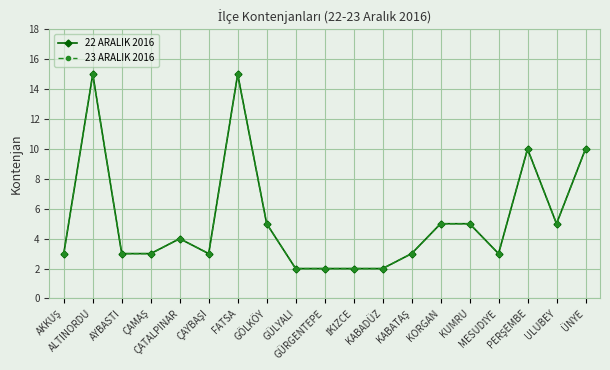

How many lines are shown in the chart?

2